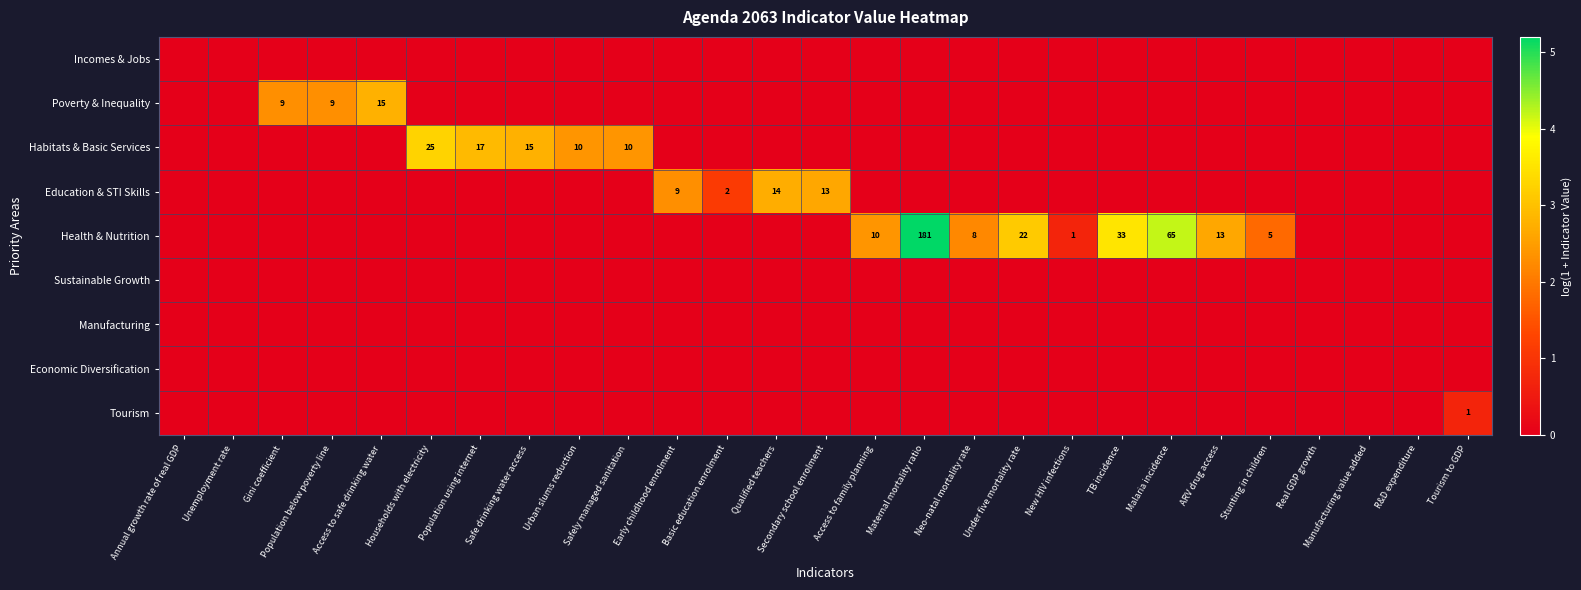

Which series has the largest total across all categories?

Health & Nutrition